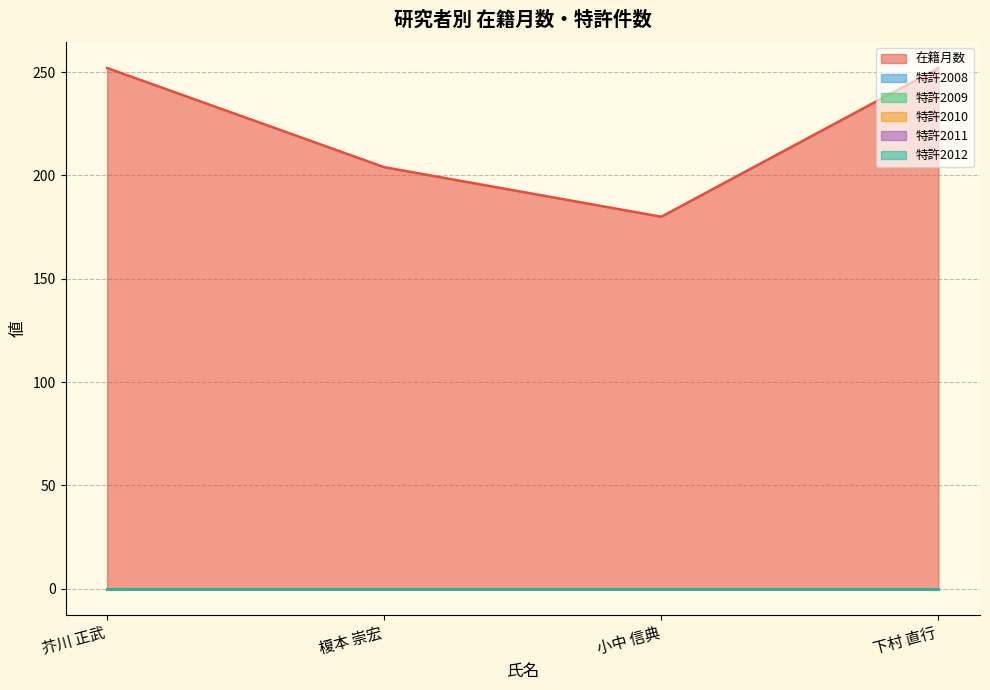

Which series has the largest range (max minus min)?

在籍月数